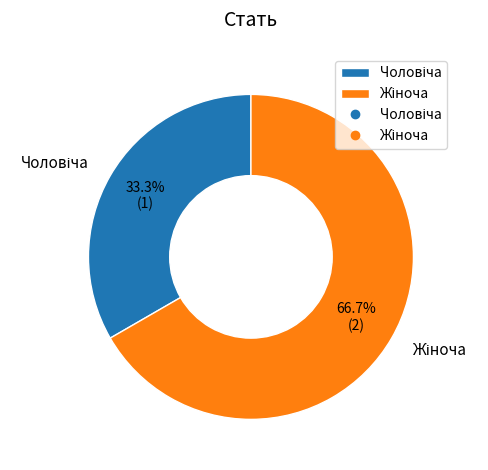

Does any single category account for the majority?

Yes